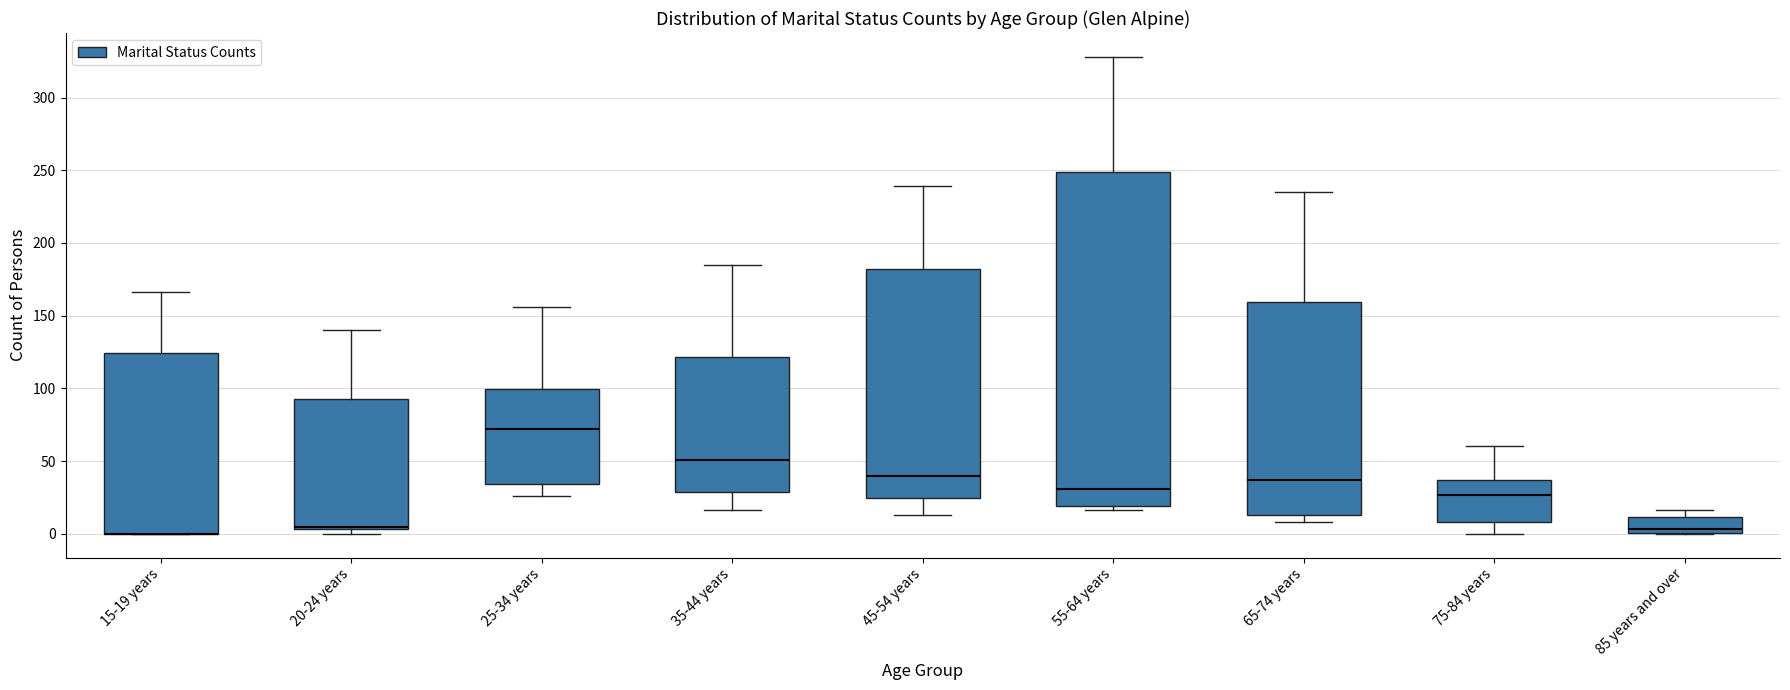

Reading left to right, read every box against the y-axis: the position of its median line, the range the box covers, and the ends of its whiskers. The values are not printed on the chart, so give them approximately, as read against the axis.

15-19 years: median 0 (drawn on the box's lower edge), box 0 to 125, whiskers 0 to 165
20-24 years: median 5 (drawn on the box's lower edge), box 5 to 95, whiskers 0 to 140
25-34 years: median 70, box 35 to 100, whiskers 25 to 155
35-44 years: median 50, box 30 to 120, whiskers 15 to 185
45-54 years: median 40, box 25 to 180, whiskers 15 to 240
55-64 years: median 30, box 20 to 250, whiskers 15 to 330
65-74 years: median 35, box 15 to 160, whiskers 10 to 235
75-84 years: median 25, box 10 to 35, whiskers 0 to 60
85 years and over: median 5, box 0 to 10, whiskers 0 to 15